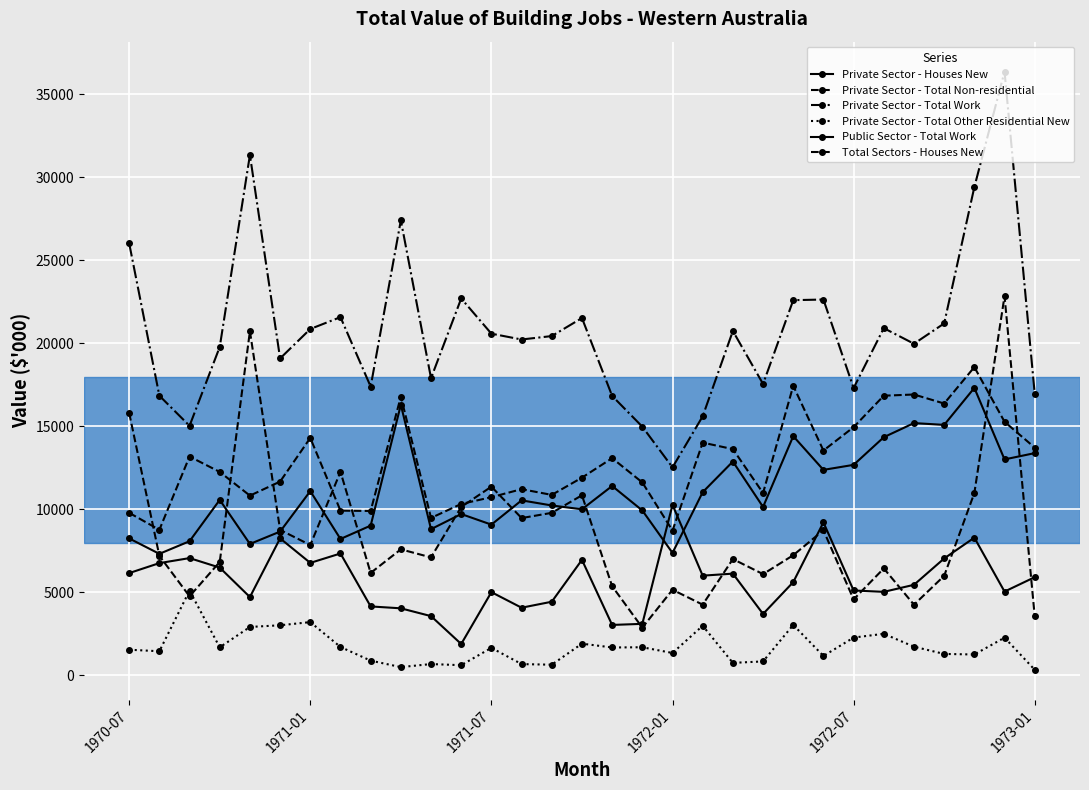

Is this an area chart (filled region under the line)?

No